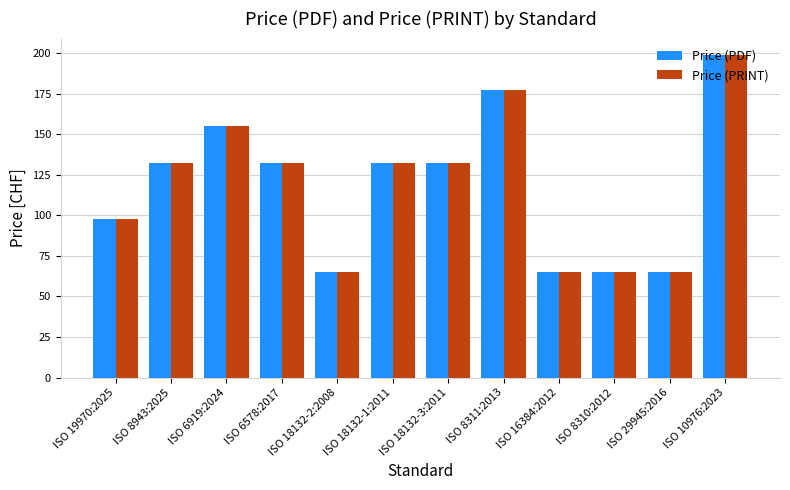

What is the maximum value for Price (PRINT)?

199